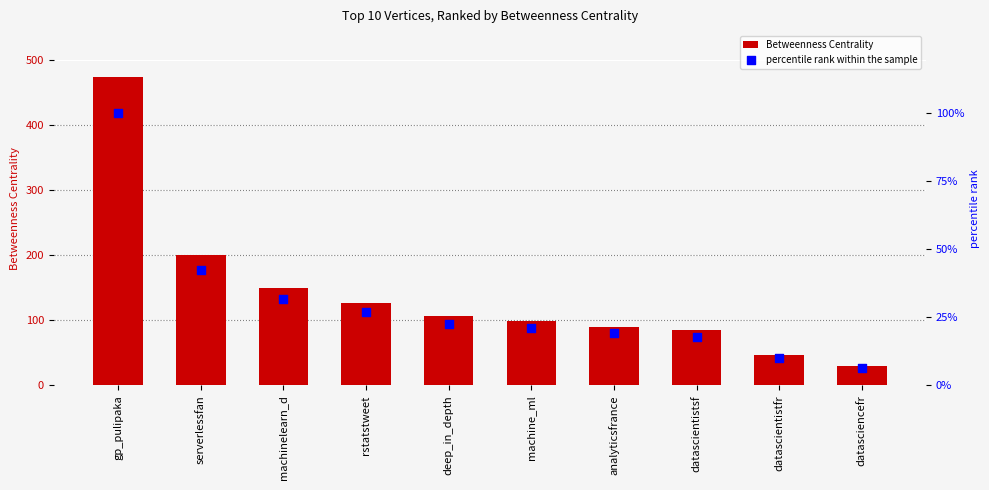

At which category is the sum across all series the highest?

gp_pulipaka